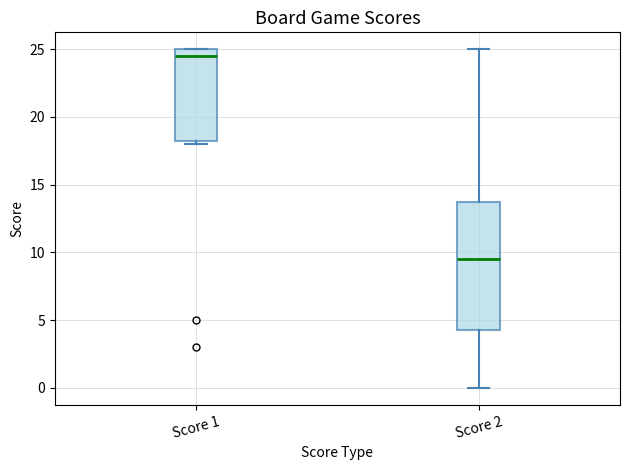

Where does the lower whisker of the box for Score 2 end on the y-axis? The values are not printed on the chart, so give them approximately, as read against the axis.

0.0